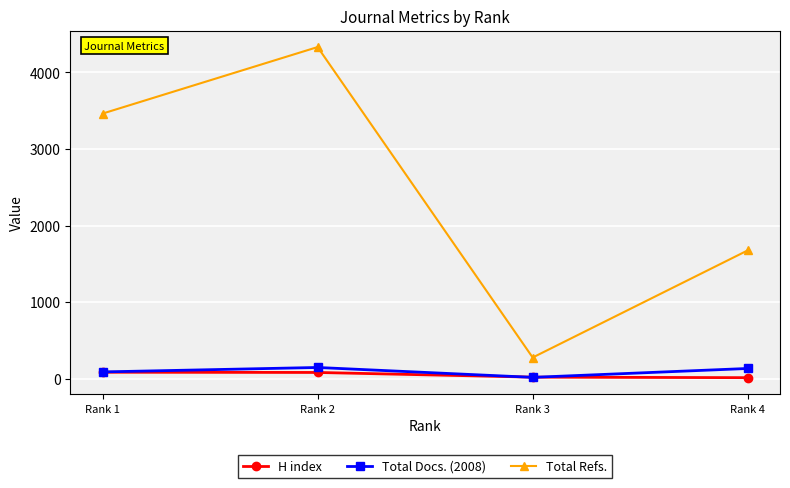

At which category is the sum across all series the highest?

Rank 2